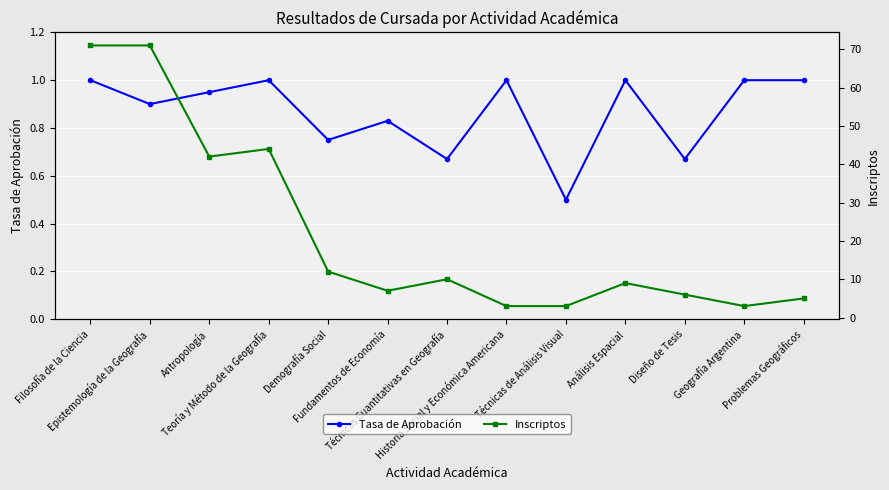

What is the greatest value displayed?

71.0